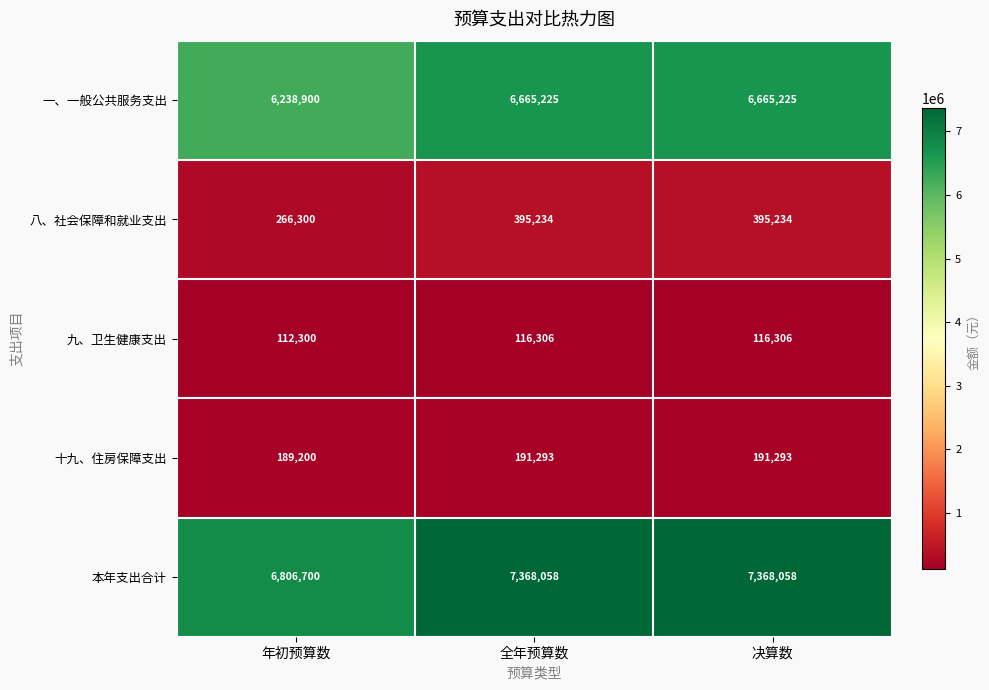

At 决算数, list the series in order from smallest to largest.

九、卫生健康支出, 十九、住房保障支出, 八、社会保障和就业支出, 一、一般公共服务支出, 本年支出合计